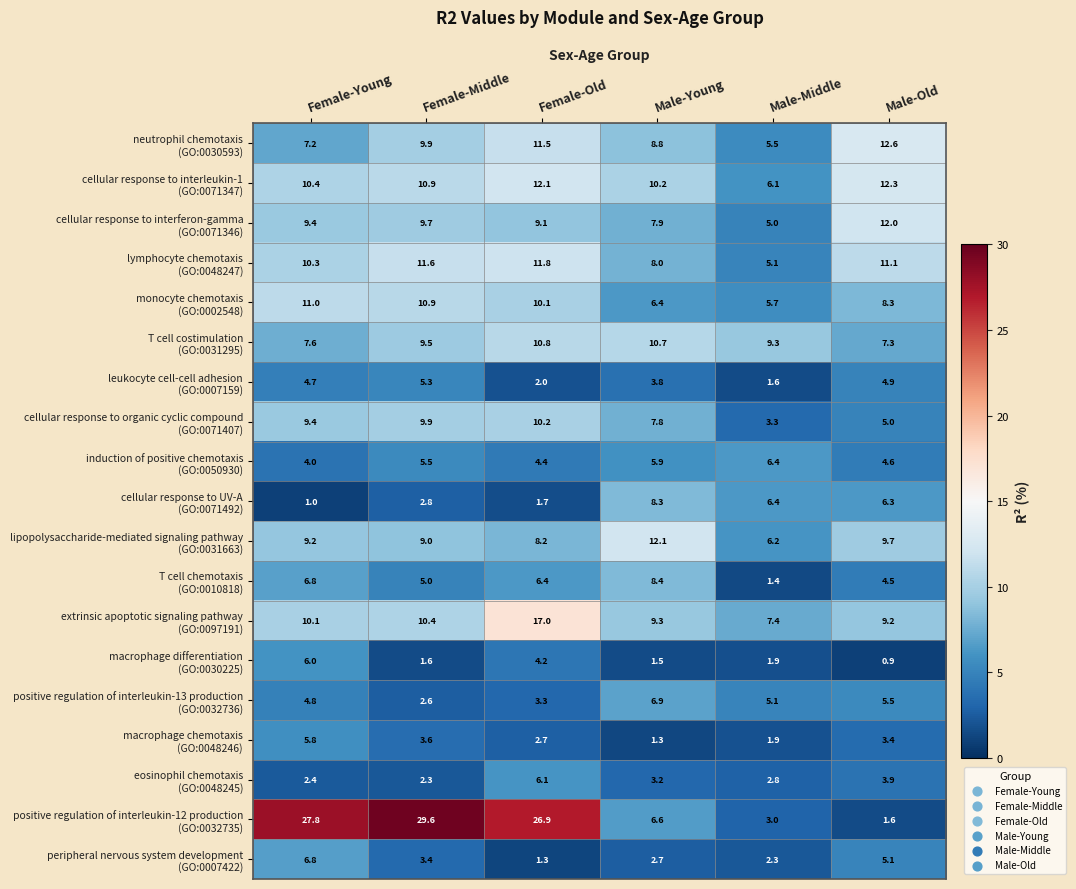

What is the spread (max minus min) of values at Male-Young?

10.8